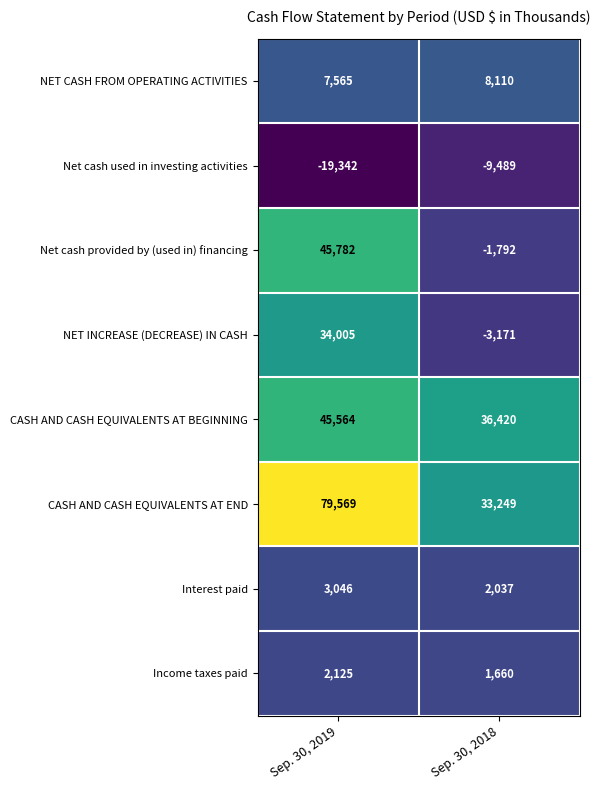

What is the sum of the NET CASH FROM OPERATING ACTIVITIES values at Sep. 30, 2019 and Sep. 30, 2018?

15675